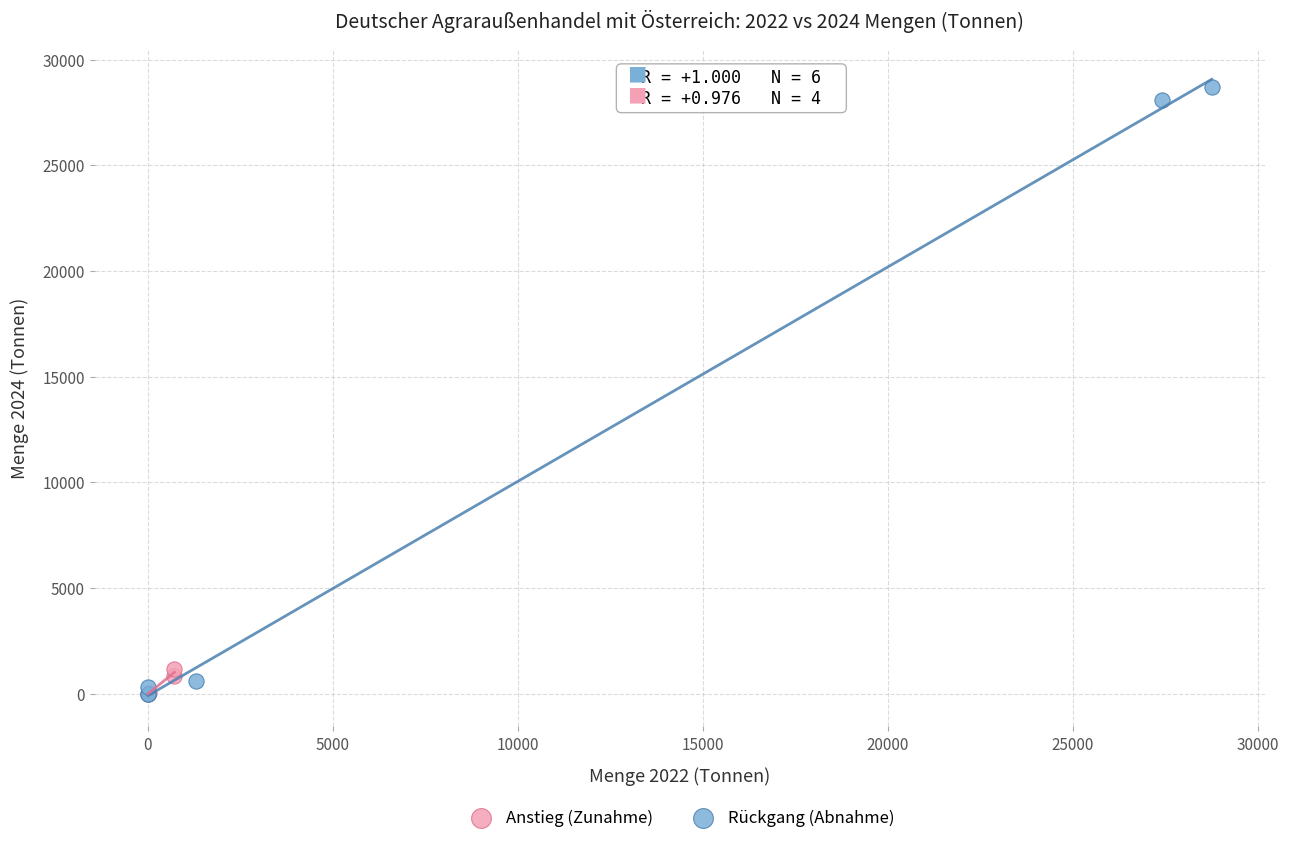

Which series reaches the maximum Y coordinate?

Rückgang (Abnahme)